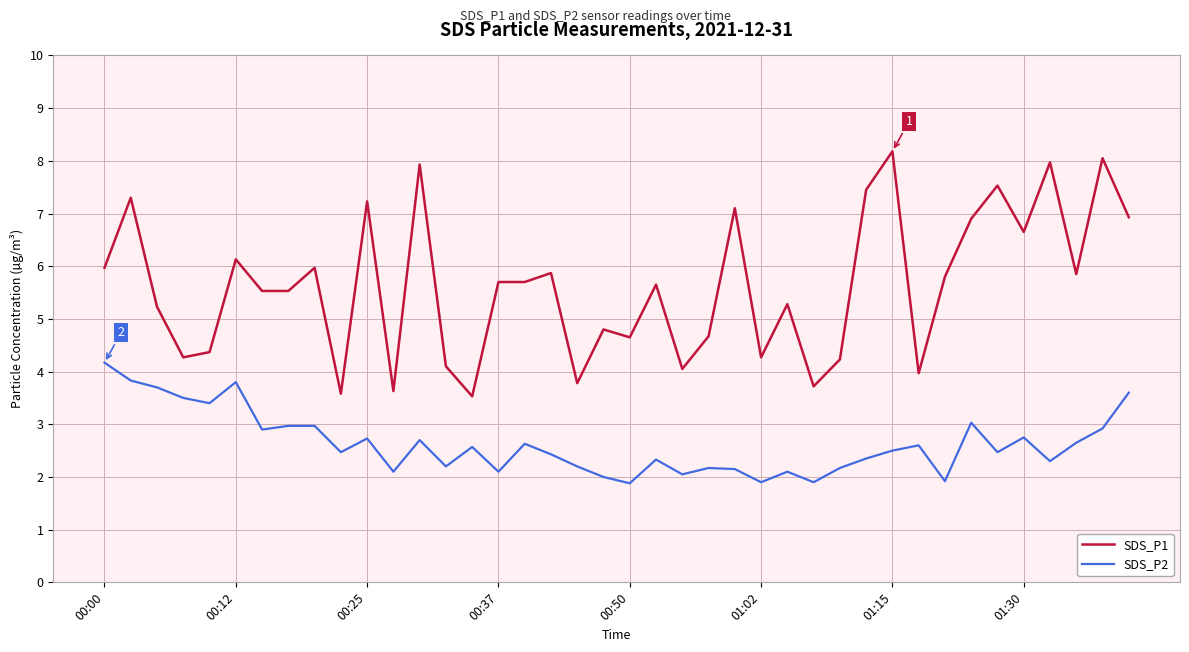

True or false: SDS_P1 and SDS_P2 intersect in this chart.

False